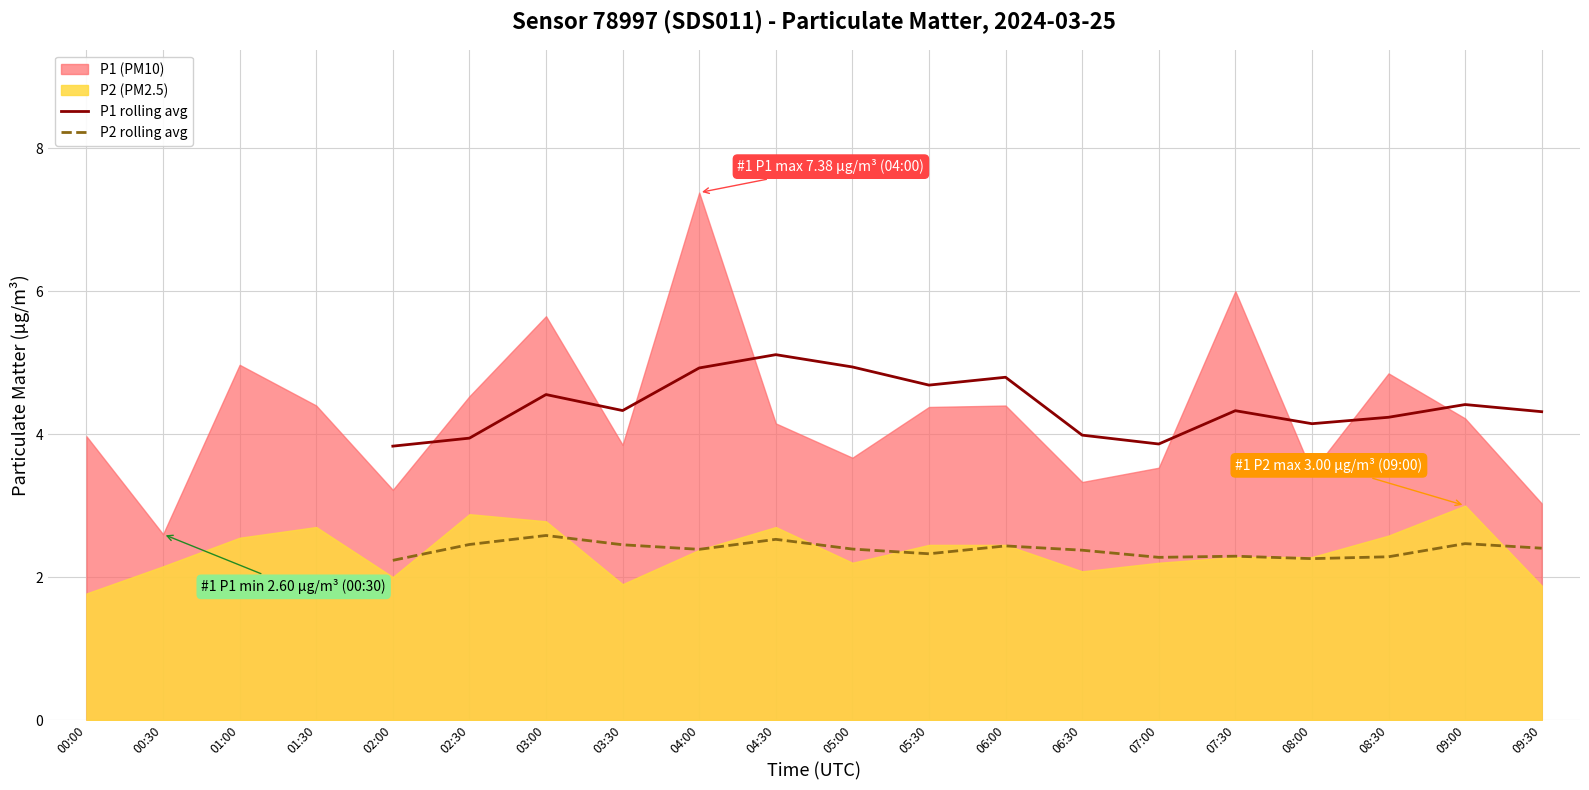

Where is the first local maximum for P2 rolling avg?

03:00